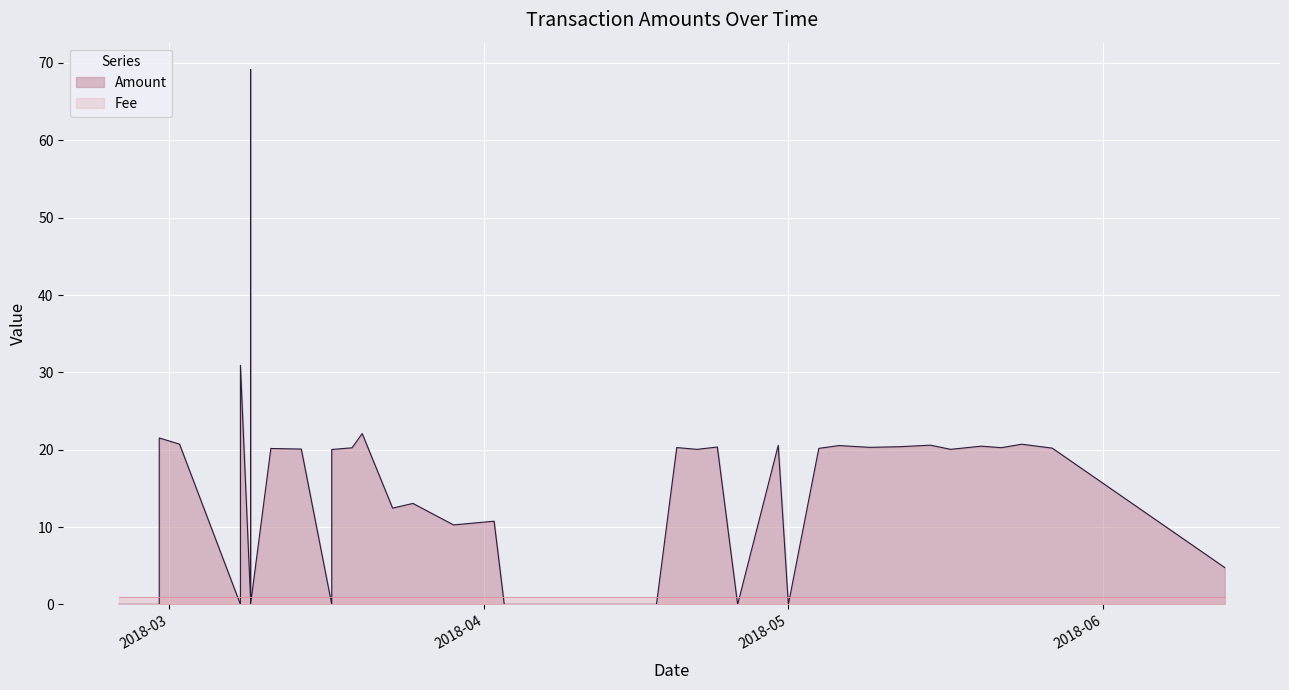

The Fee series shows 1.4 at 7. True or false?

False